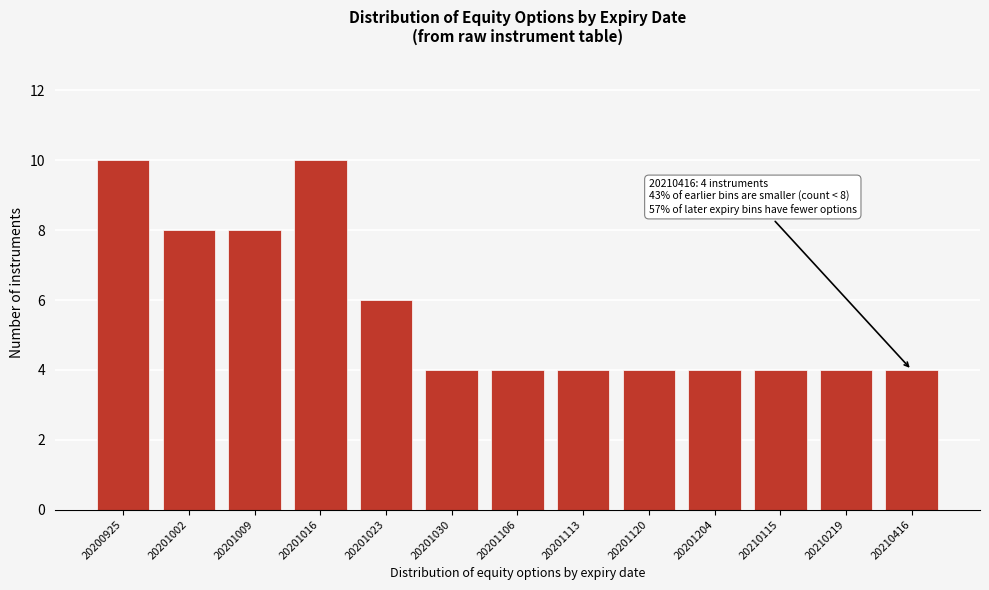

Reading left to right, list all the values displayed in this chart.

10	8	8	10	6	4	4	4	4	4	4	4	4